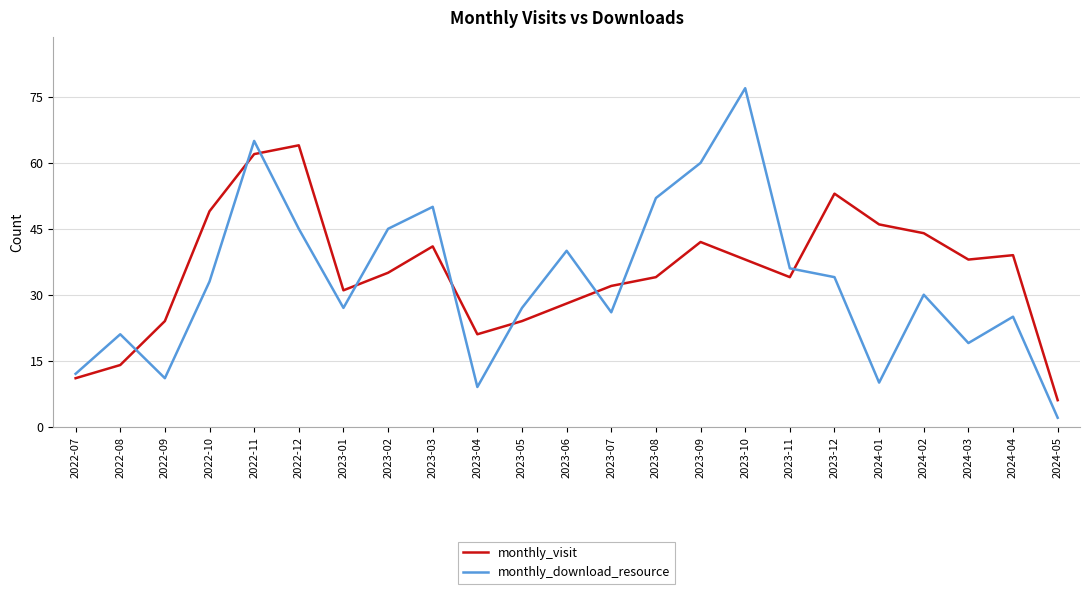

At which label does monthly_download_resource first exceed 30?

2022-10